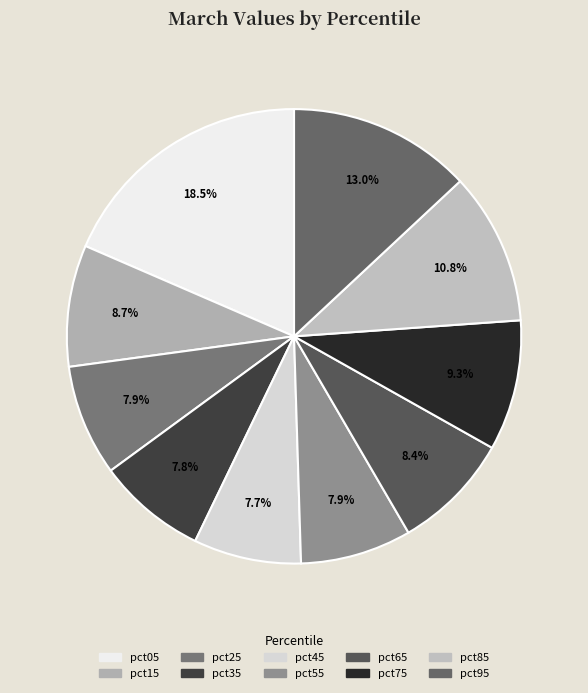

How many slices are in this pie chart?

10